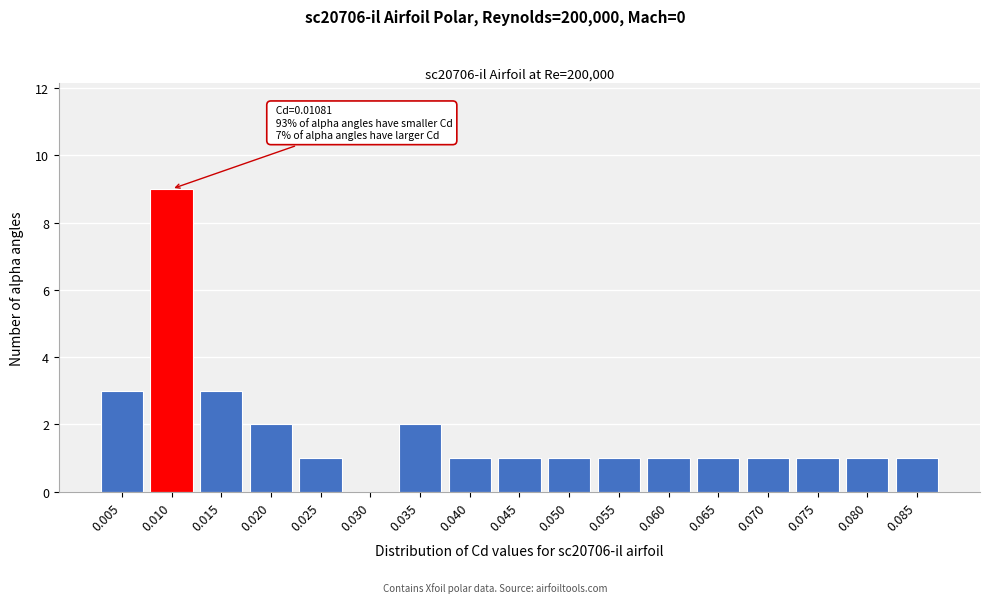

Reading left to right, what are all the values shown in this chart?

0.005=3	0.010=9	0.015=3	0.020=2	0.025=1	0.030=0	0.035=2	0.040=1	0.045=1	0.050=1	0.055=1	0.060=1	0.065=1	0.070=1	0.075=1	0.080=1	0.085=1